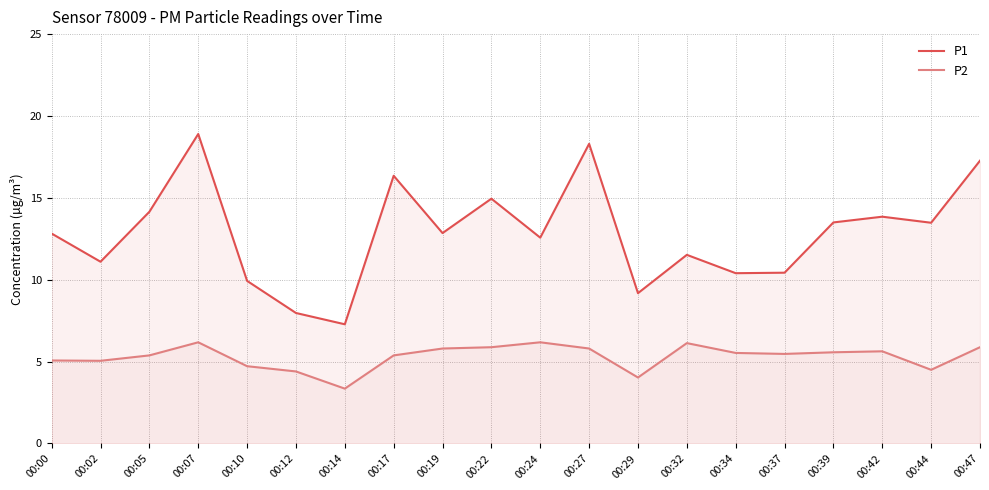

Does the chart have visible grid lines?

Yes